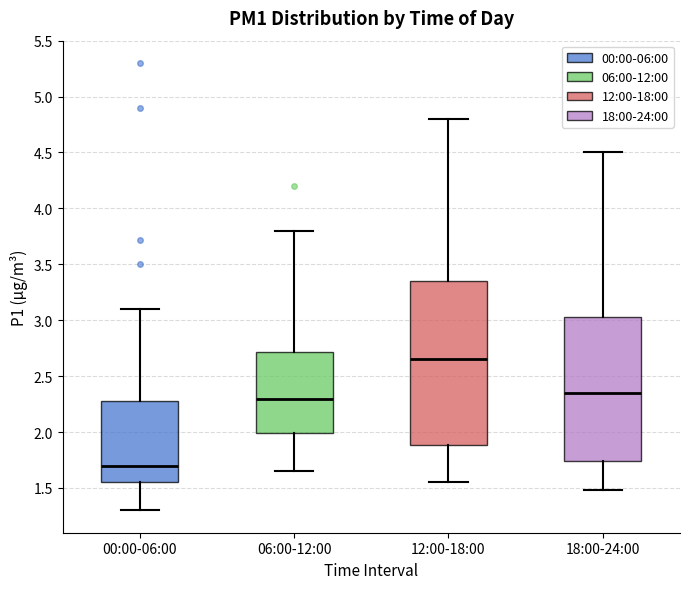

Reading left to right, read every box against the y-axis: the position of its median line, the range the box covers, and the ends of its whiskers. The values are not printed on the chart, so give them approximately, as read against the axis.

00:00-06:00: median 1.70, box 1.55 to 2.30, whiskers 1.30 to 3.10
06:00-12:00: median 2.30, box 2.00 to 2.70, whiskers 1.65 to 3.80
12:00-18:00: median 2.65, box 1.90 to 3.35, whiskers 1.55 to 4.80
18:00-24:00: median 2.35, box 1.75 to 3.05, whiskers 1.50 to 4.50